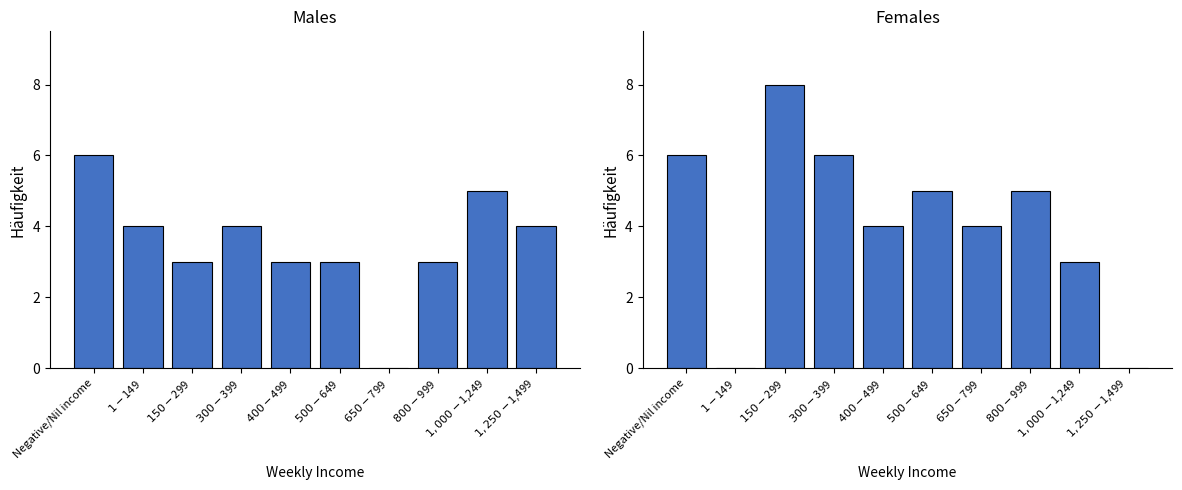

What is the sum of the Females values at $1,000-$1,249 and $1-$149?

3